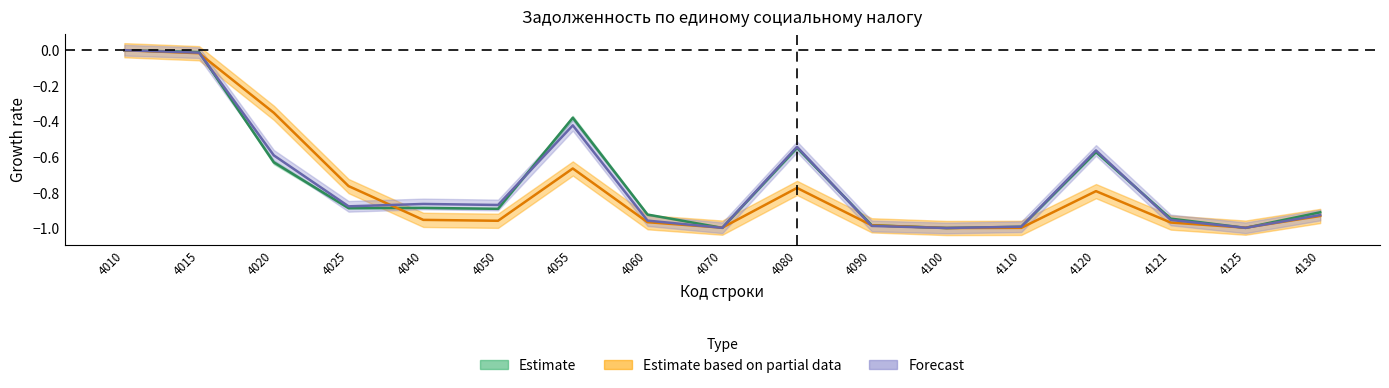

Which has a higher value, 4010 or 4025?

4010